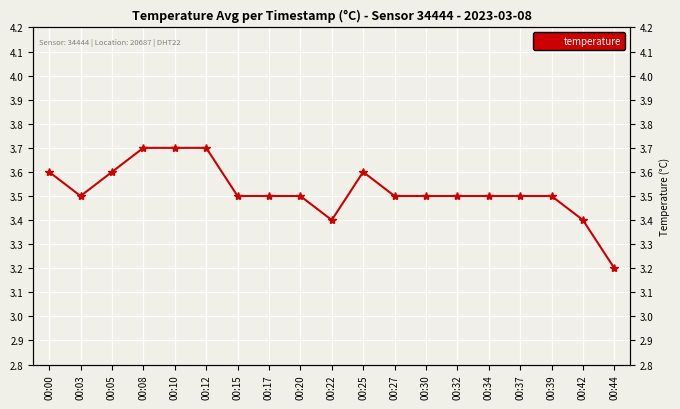

Where is the first local minimum?

00:03